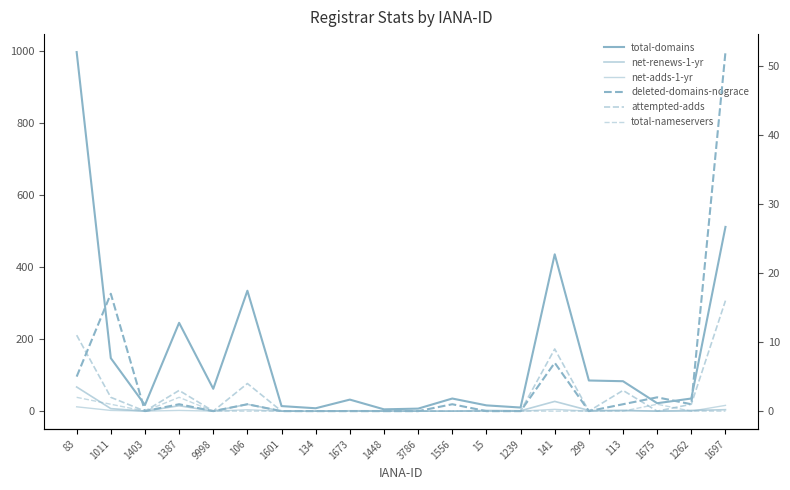

Which series has the widest spread of values?

total-domains